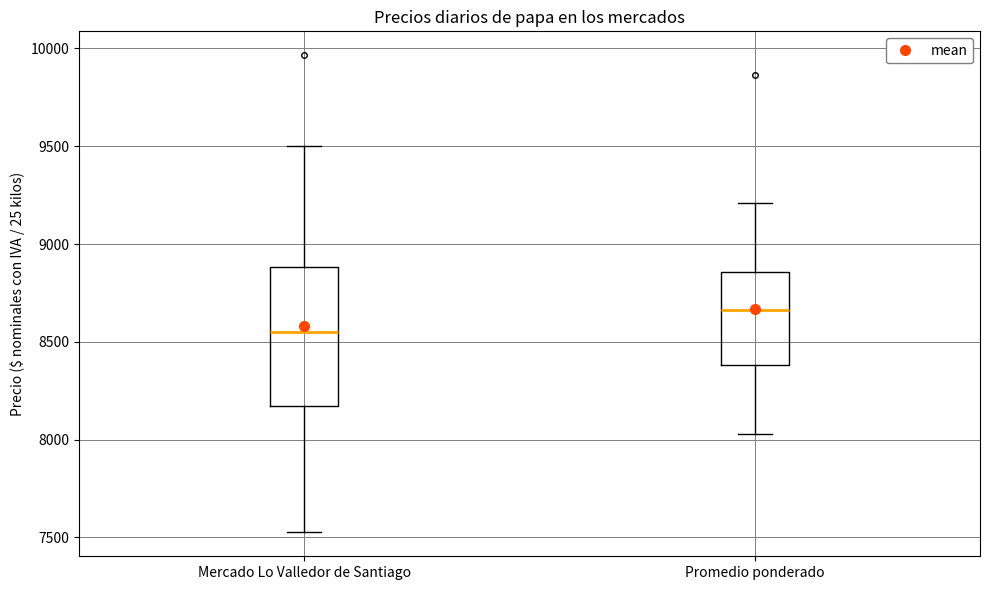

Where does the upper whisker of the box for Promedio ponderado end on the y-axis? The values are not printed on the chart, so give them approximately, as read against the axis.

9200